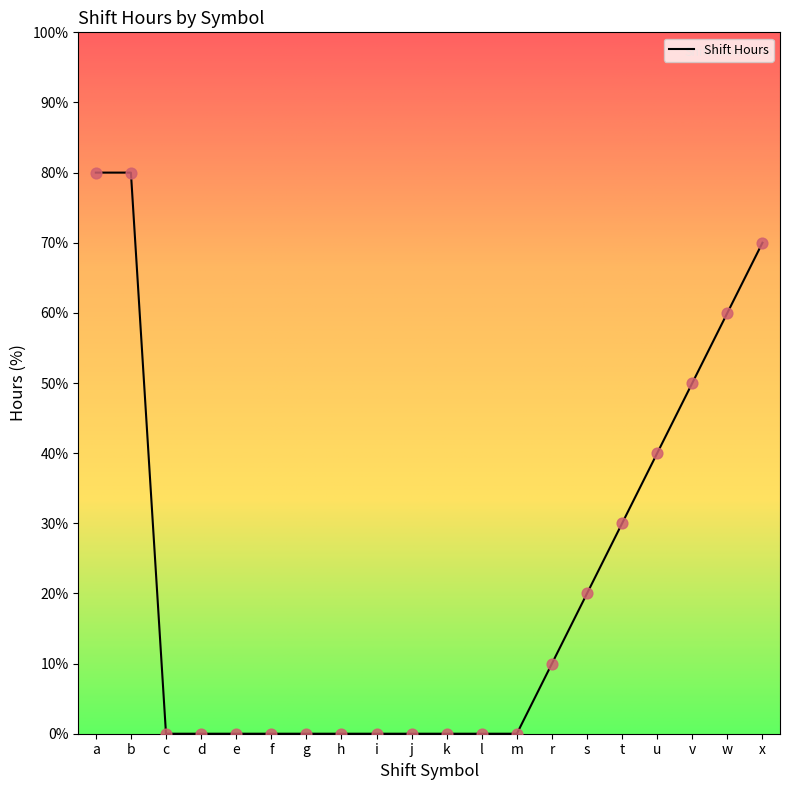

What is the change in value from h to s?

+20